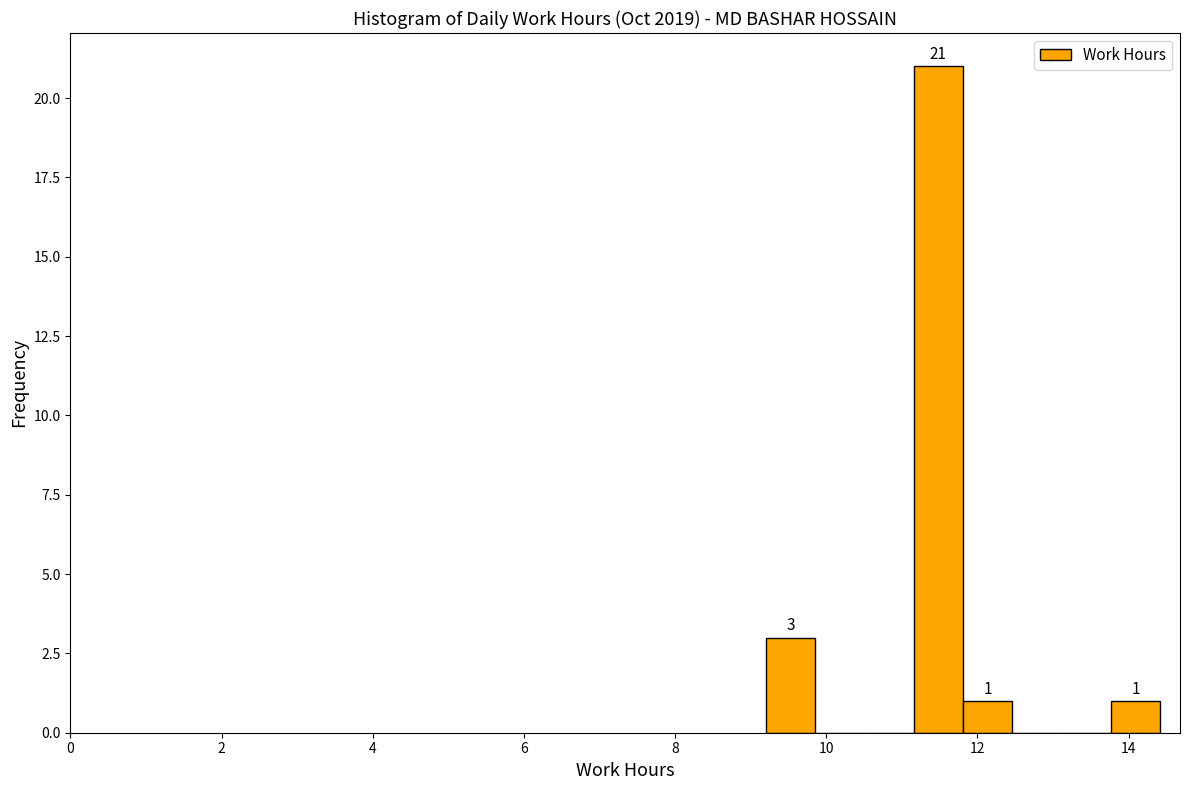

Around what value on the x-axis is the tallest bar? Give the approximate position of its centre, as read against the axis.

11.4